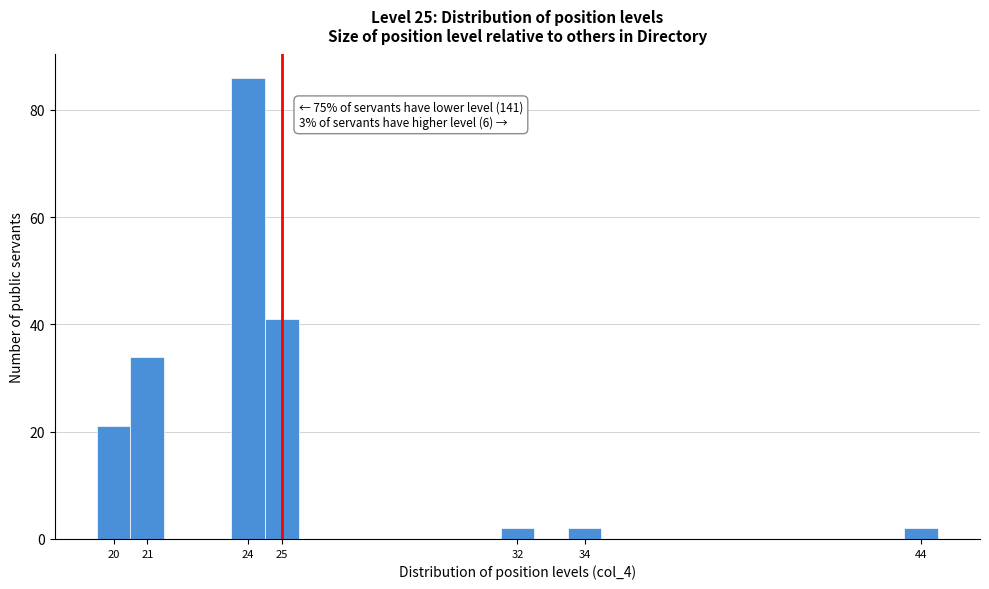

Which range on the x-axis has the tallest bar?

23.5 to 24.5